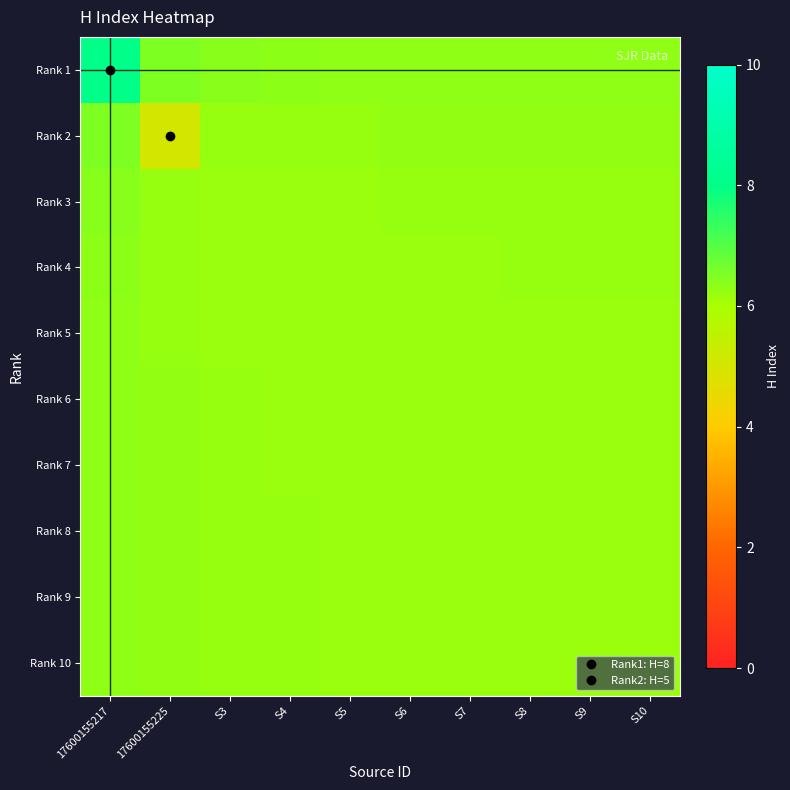

At which category does the chart reach its peak across all series?

17600155217